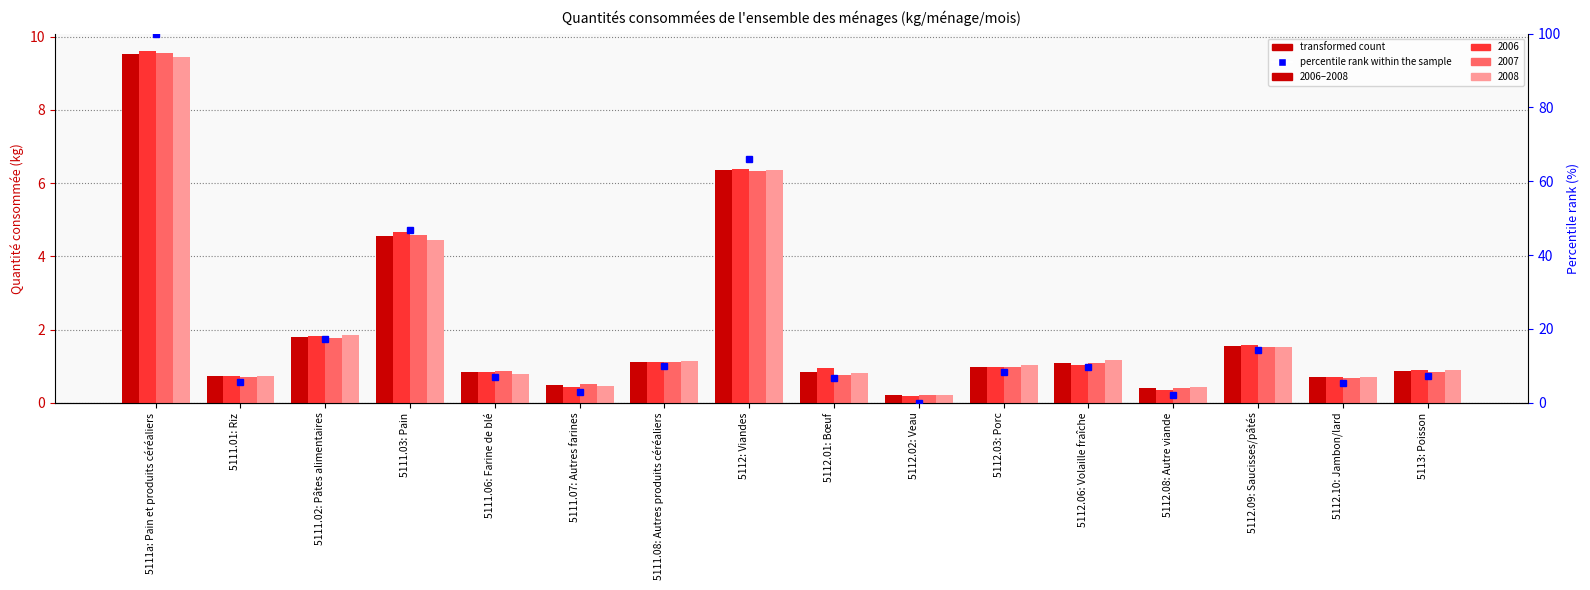

At which label does percentile rank within the sample reach its minimum?

5112.02: Veau